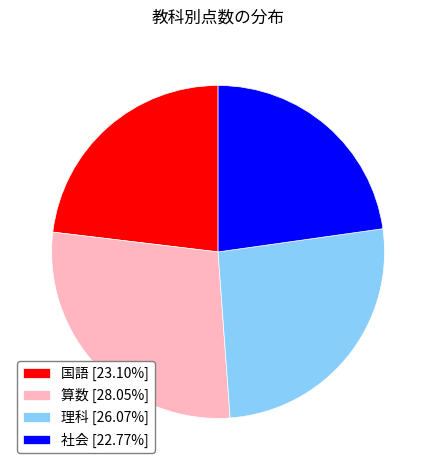

Is the sum of 算数 [28.05%] and 国語 [23.10%] greater than half?

Yes